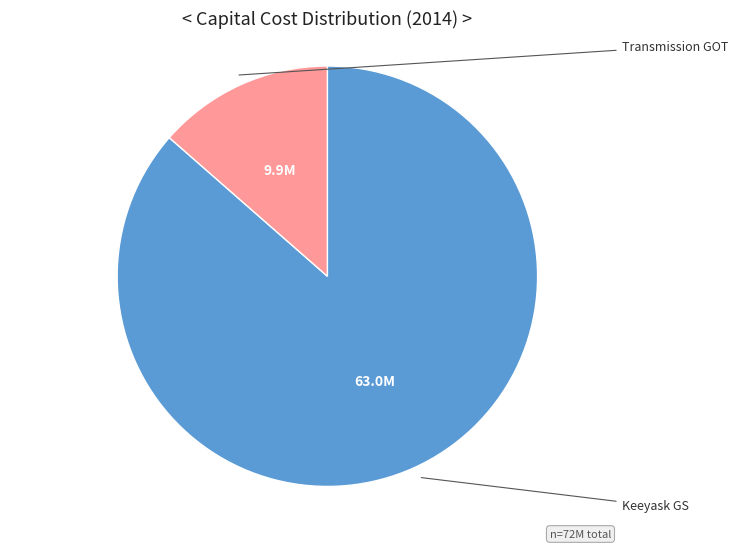

How many segments does this pie chart have?

2